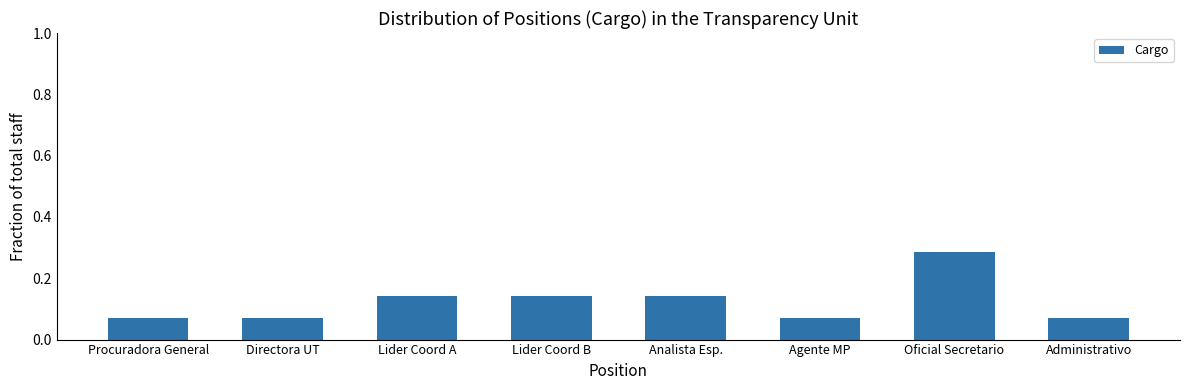

What is the sum of all values?

1.0